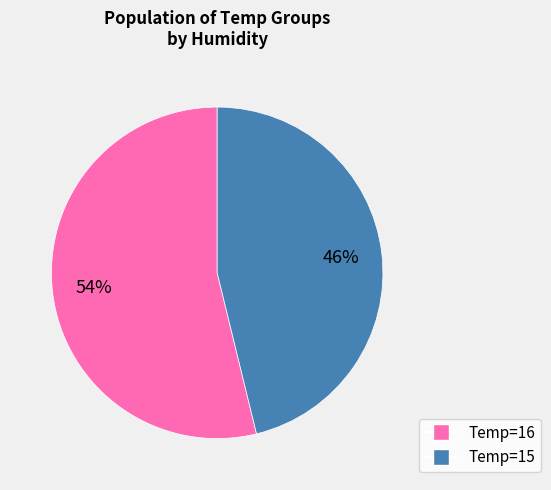

To the nearest percent, what is the average slice percentage?

50%